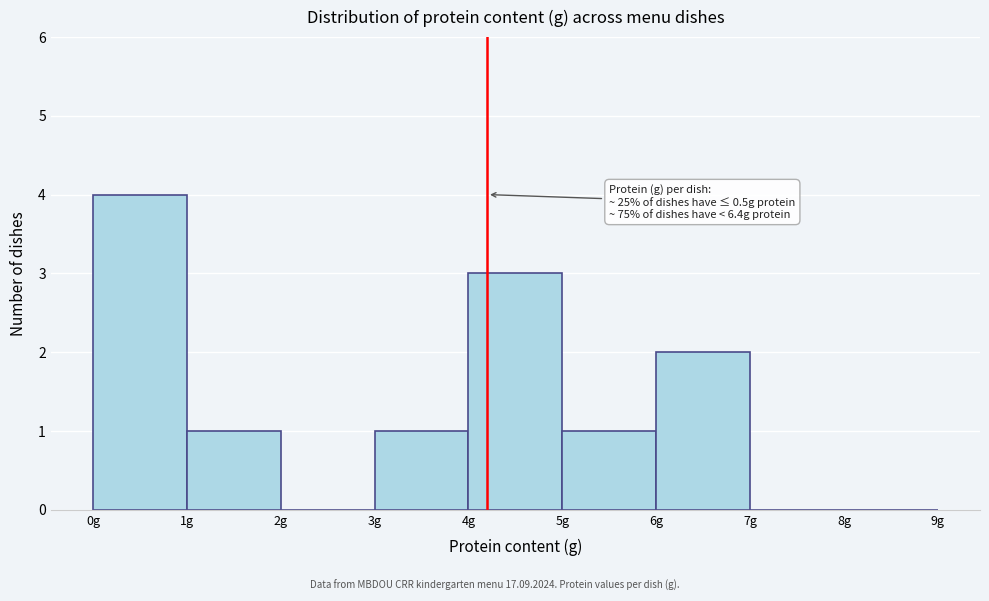

Which range on the x-axis has the tallest bar?

0 to 1